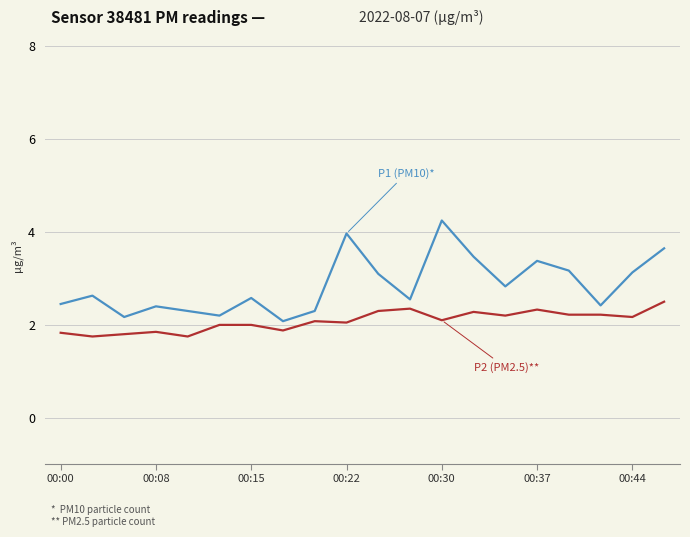

What is the smallest value displayed?

1.8